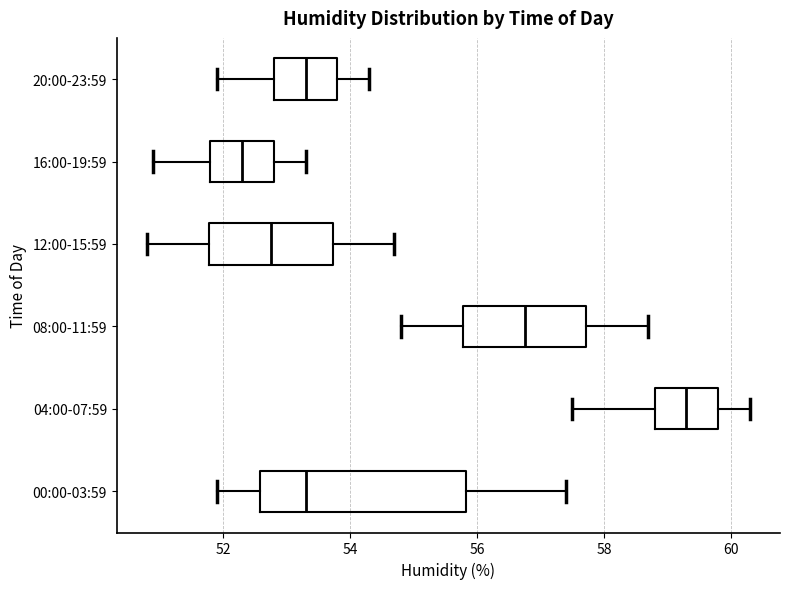

Comparing the boxes themselves (not the whiskers), which one is the widest?

00:00-03:59